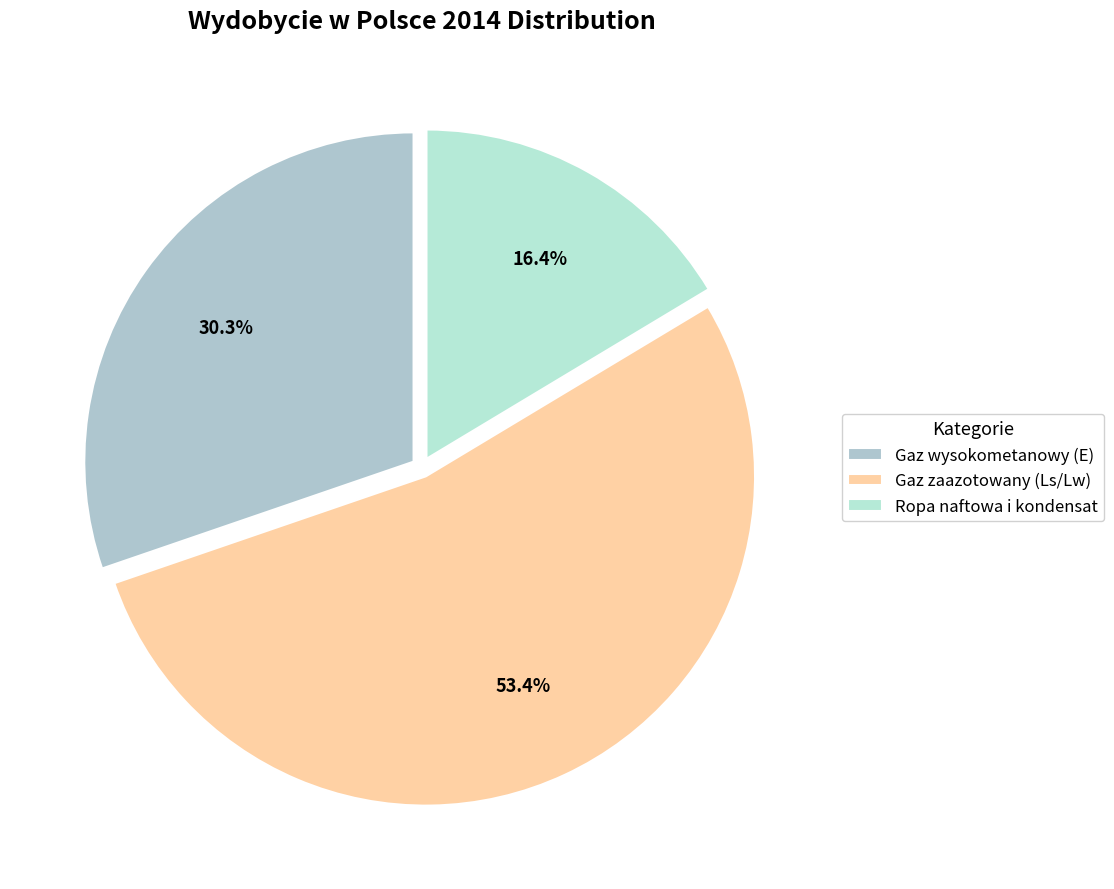

Which slice is the largest?

Gaz zaazotowany (Ls/Lw)